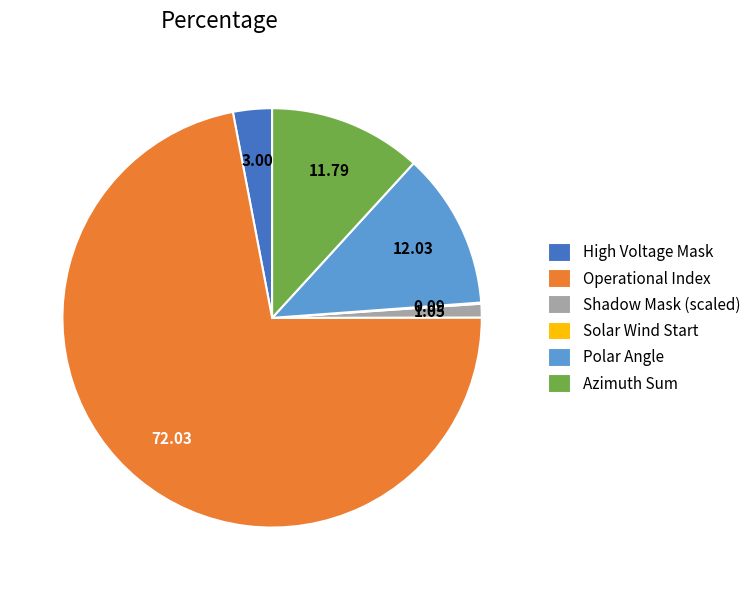

Which category accounts for the majority?

Operational Index